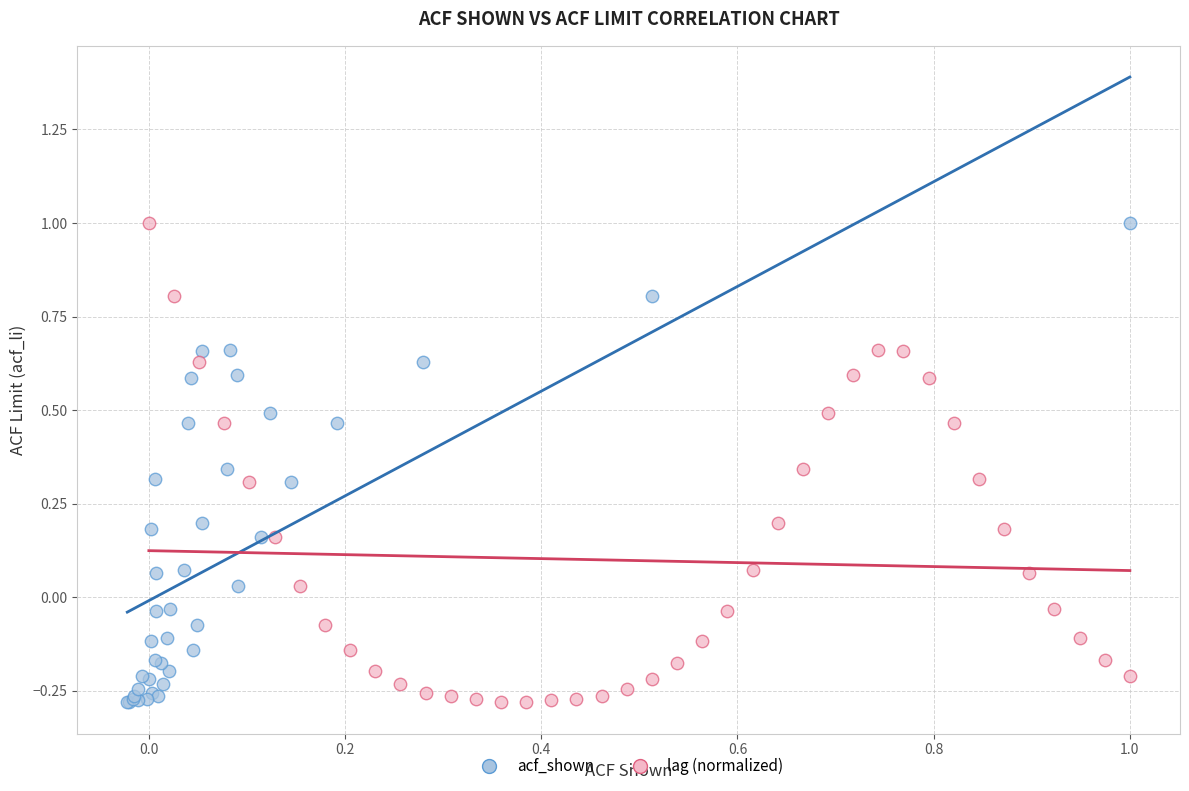

What are all the series names shown in the legend?

acf_shown, lag (normalized)